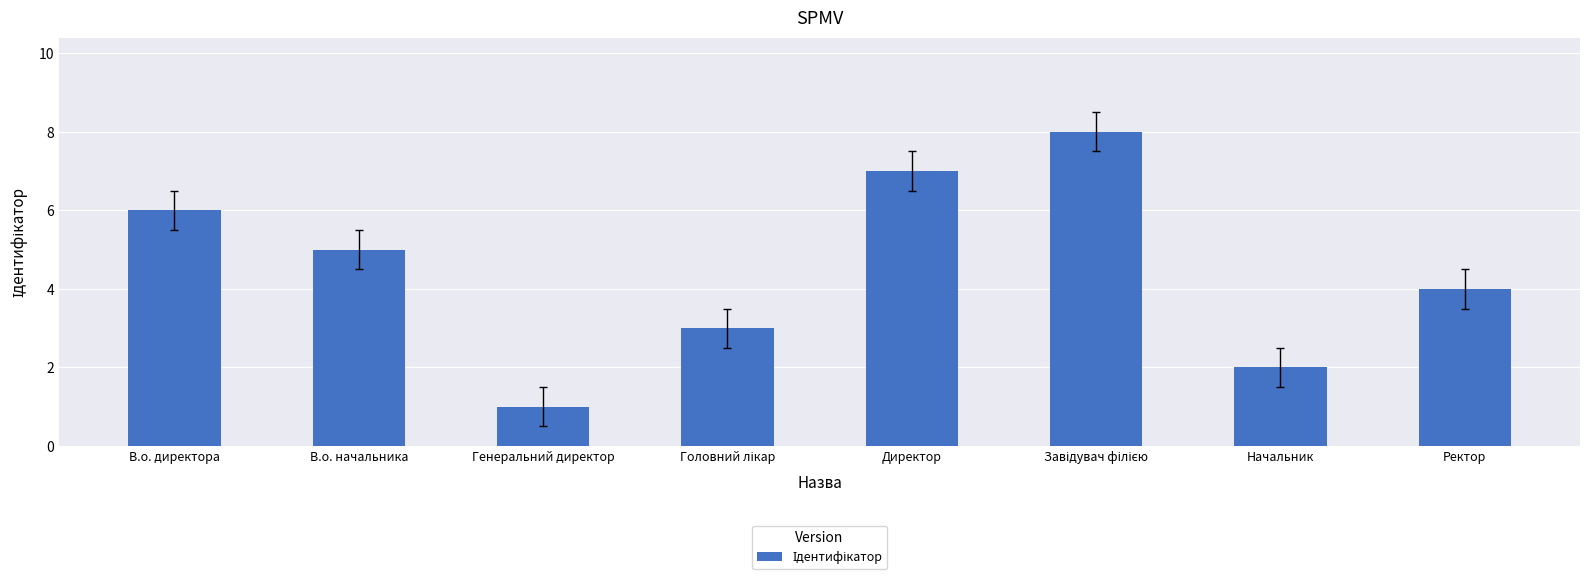

What is the value of the 2nd bar from the left?

5